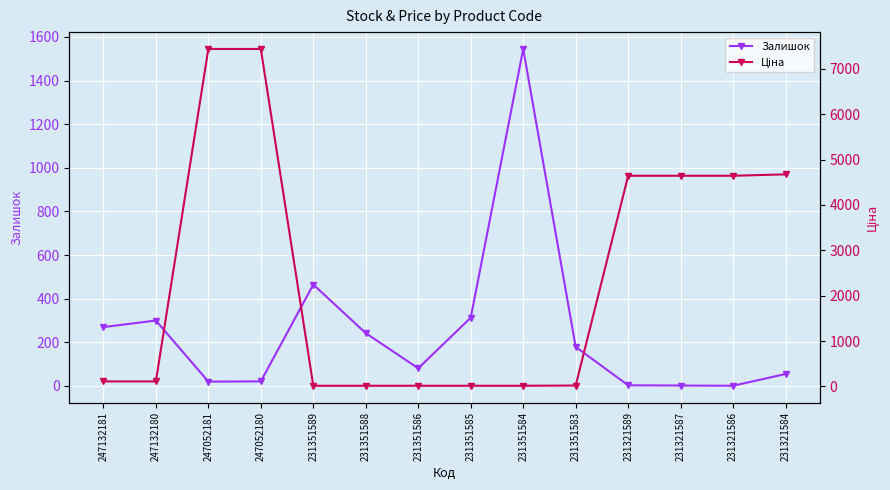

Read the Ціна value at 231321586.

4642.5